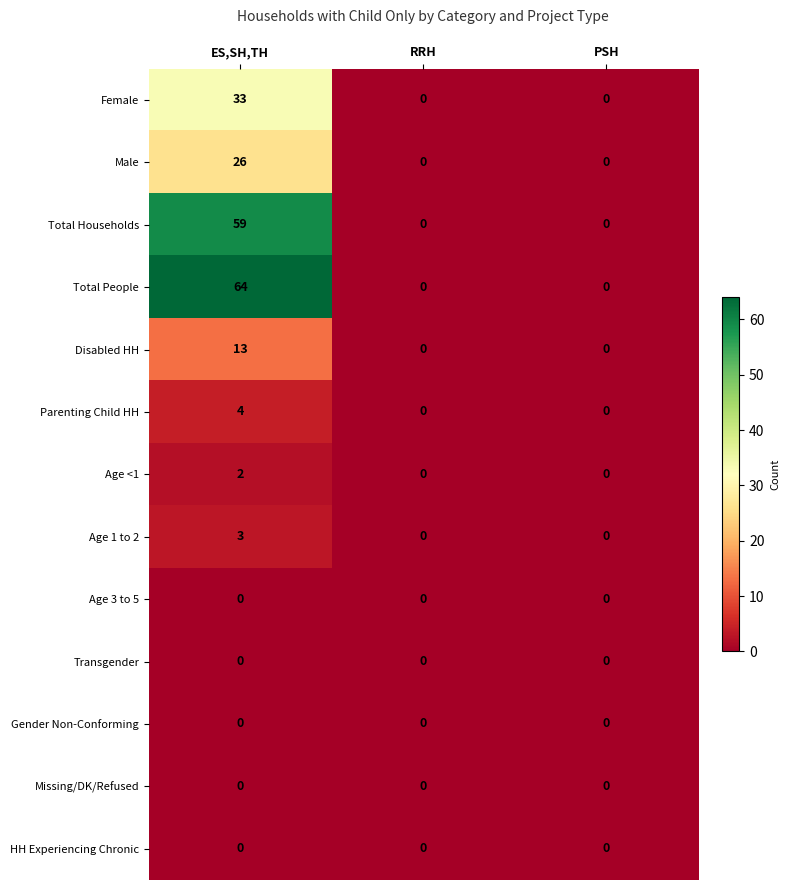

What is the sum of all Total Households values?

59